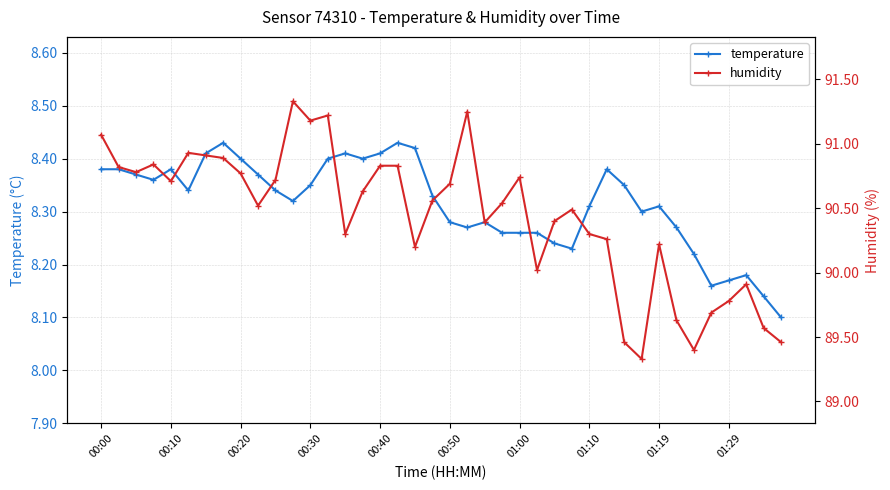

At which category is the sum across all series the highest?

11